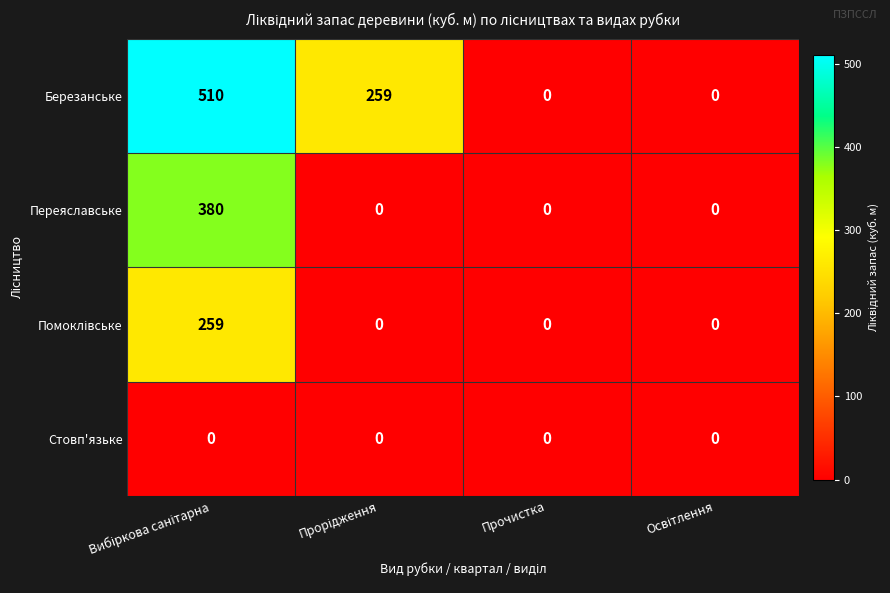

What is the highest value of the Переяславське series?

380